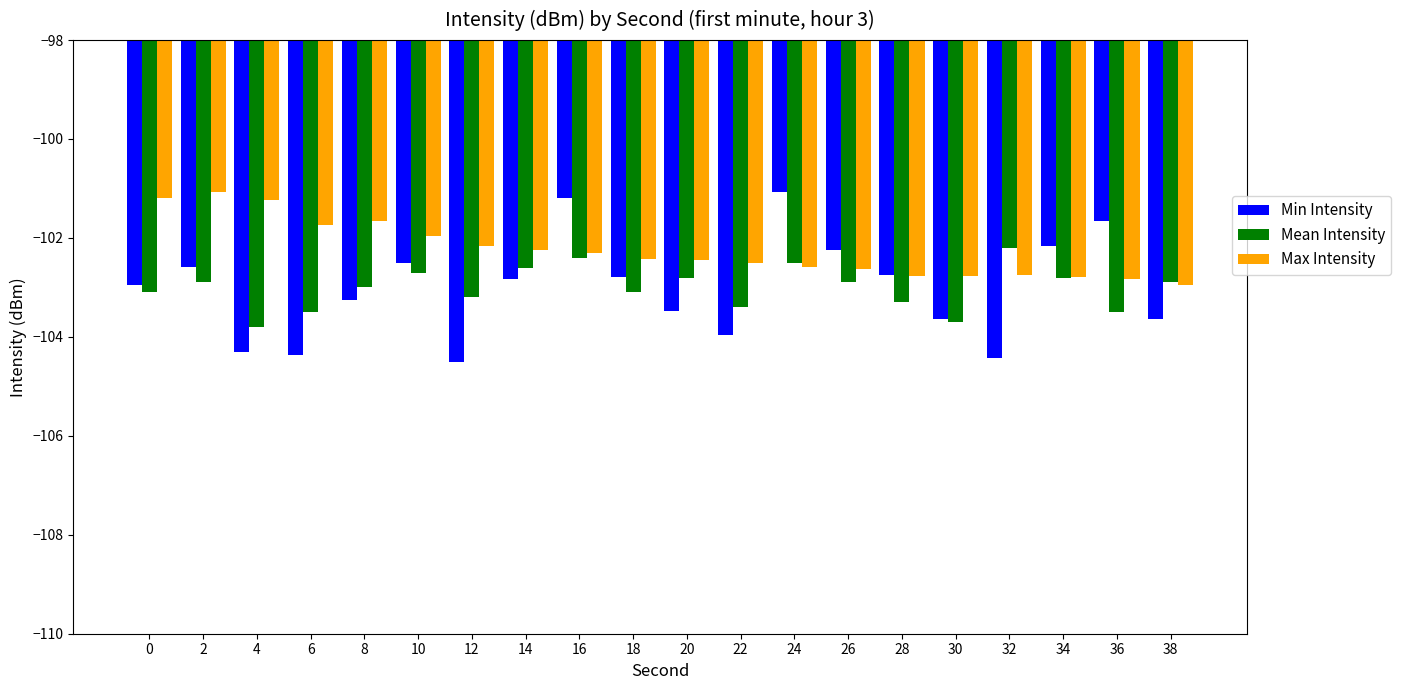

What is the approximate value of Min Intensity at 16?

-101.2